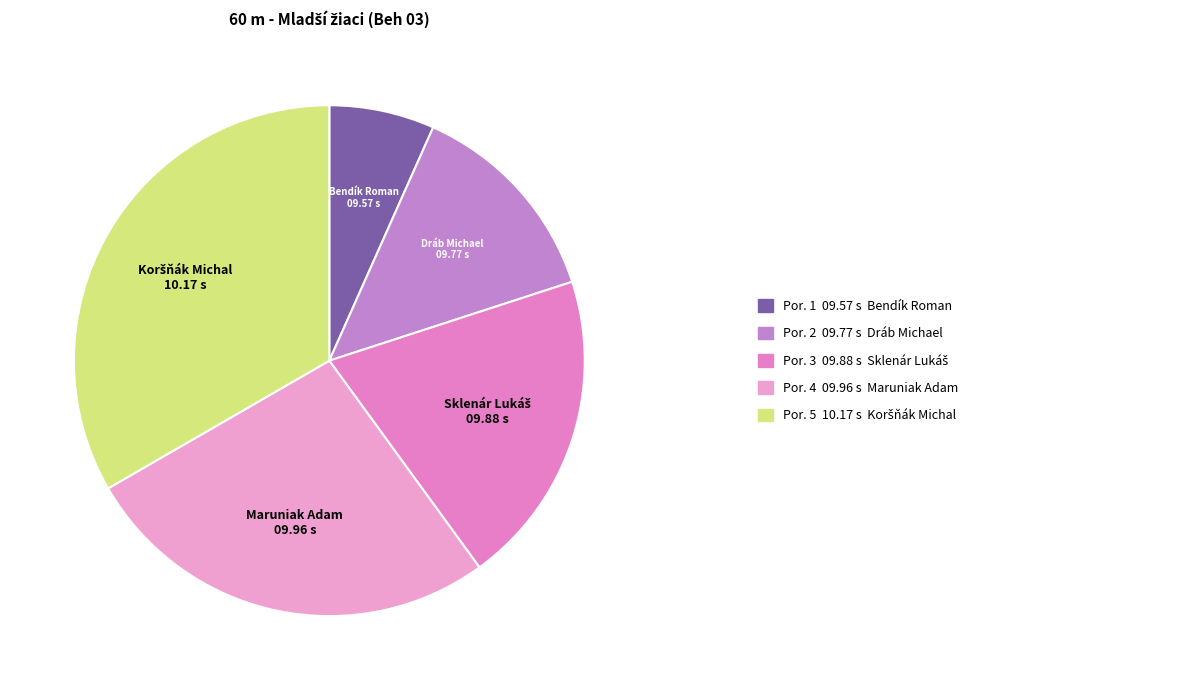

Between Bendík Roman and Maruniak Adam, which is larger?

Maruniak Adam